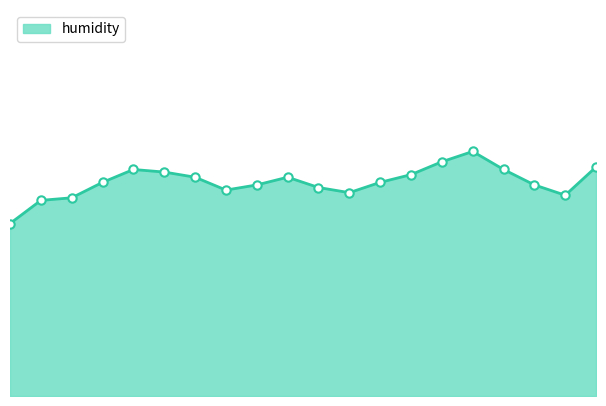

What is the sum of all values?

766.2